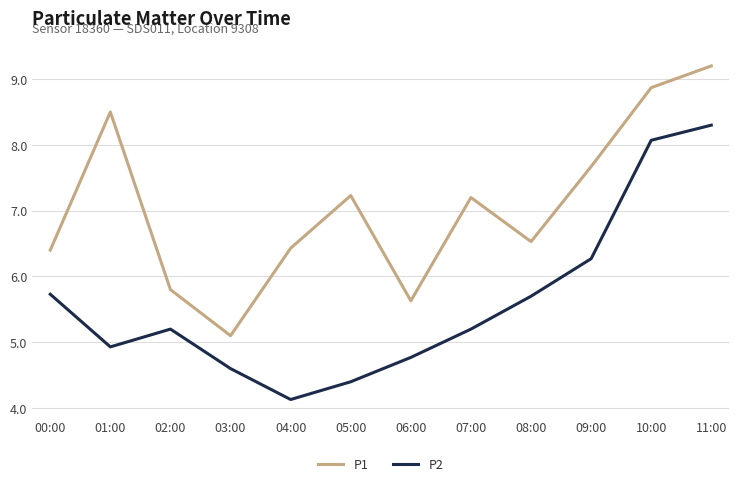

Between 08:00 and 09:00, which series saw the biggest shift?

P1